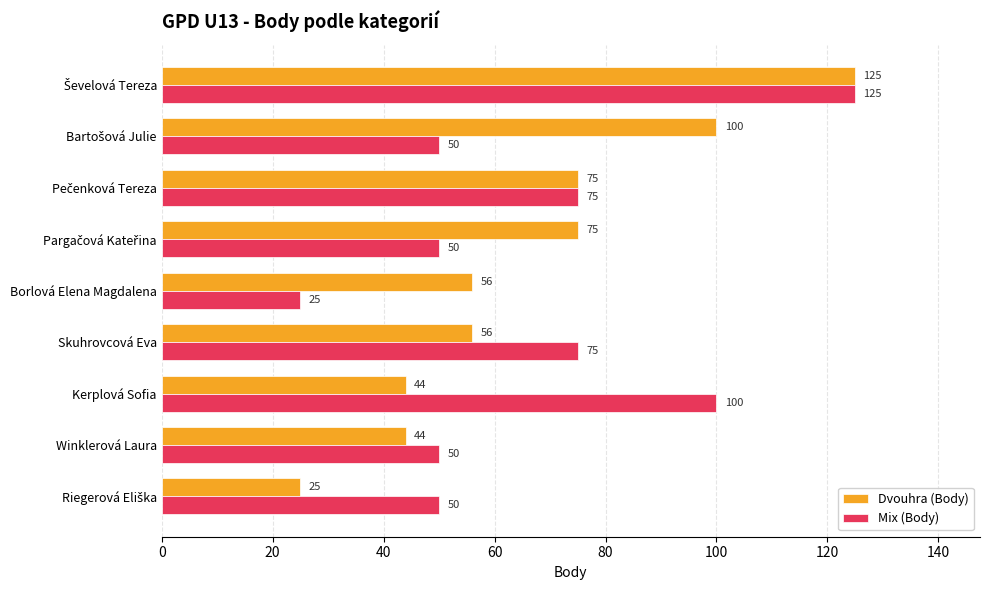

What is the greatest value displayed?

125